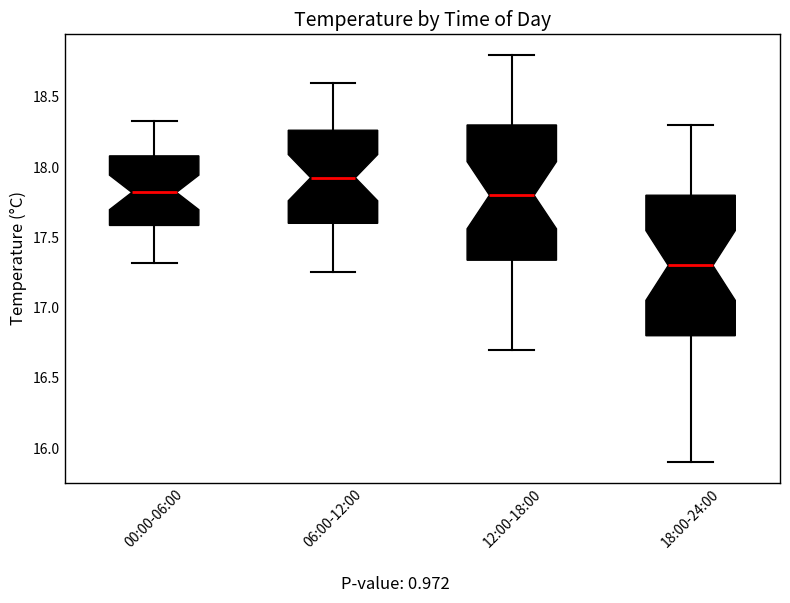

Which box's median line is the highest?

06:00-12:00